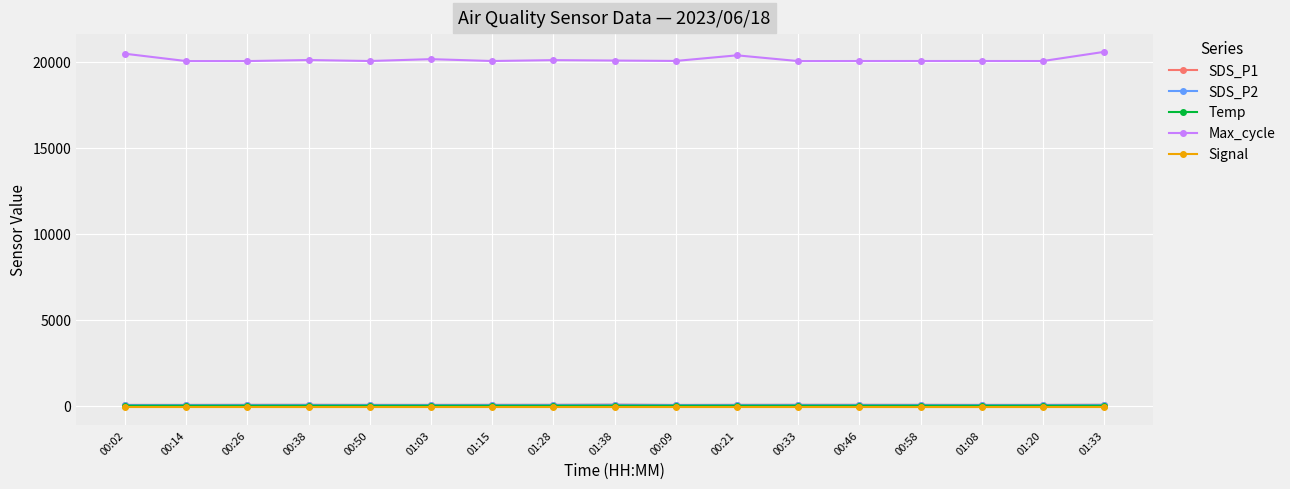

How many data points in Signal are less than -62?

3